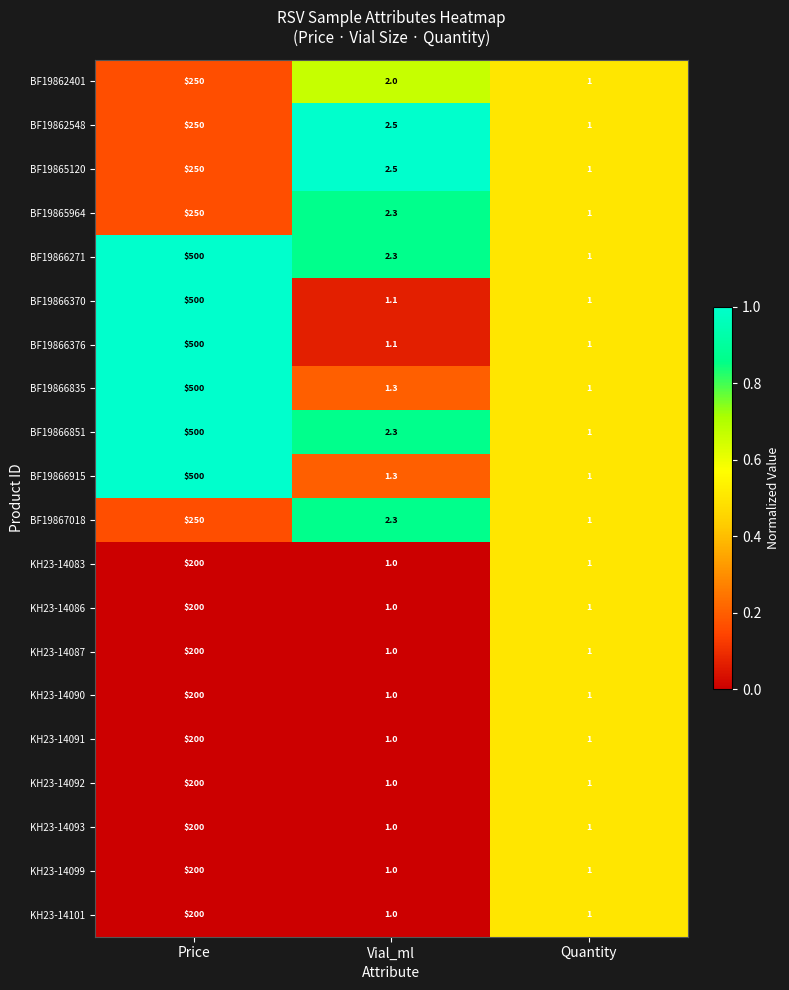

At which category is the sum across all series the highest?

Price